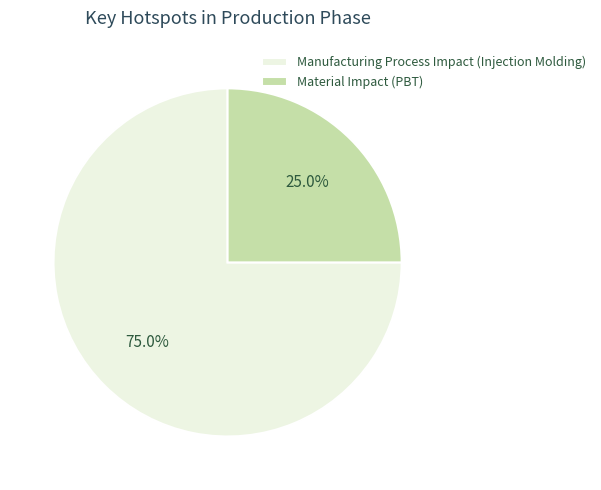

Rank the categories by value from lowest to highest.

Material Impact (PBT), Manufacturing Process Impact (Injection Molding)